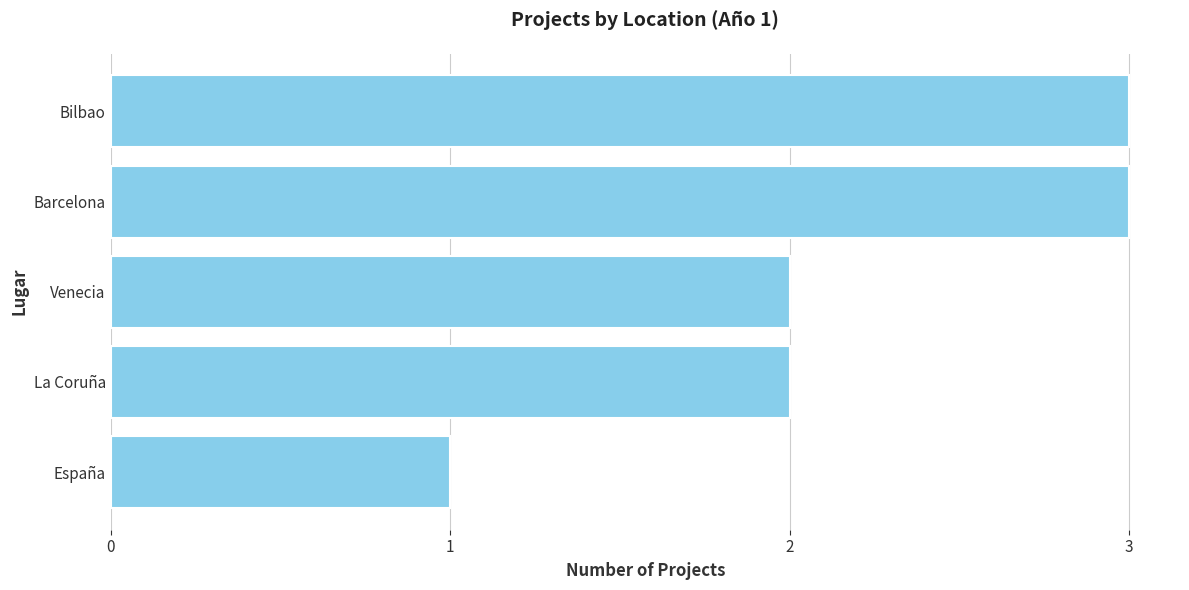

What is the smallest value displayed?

1